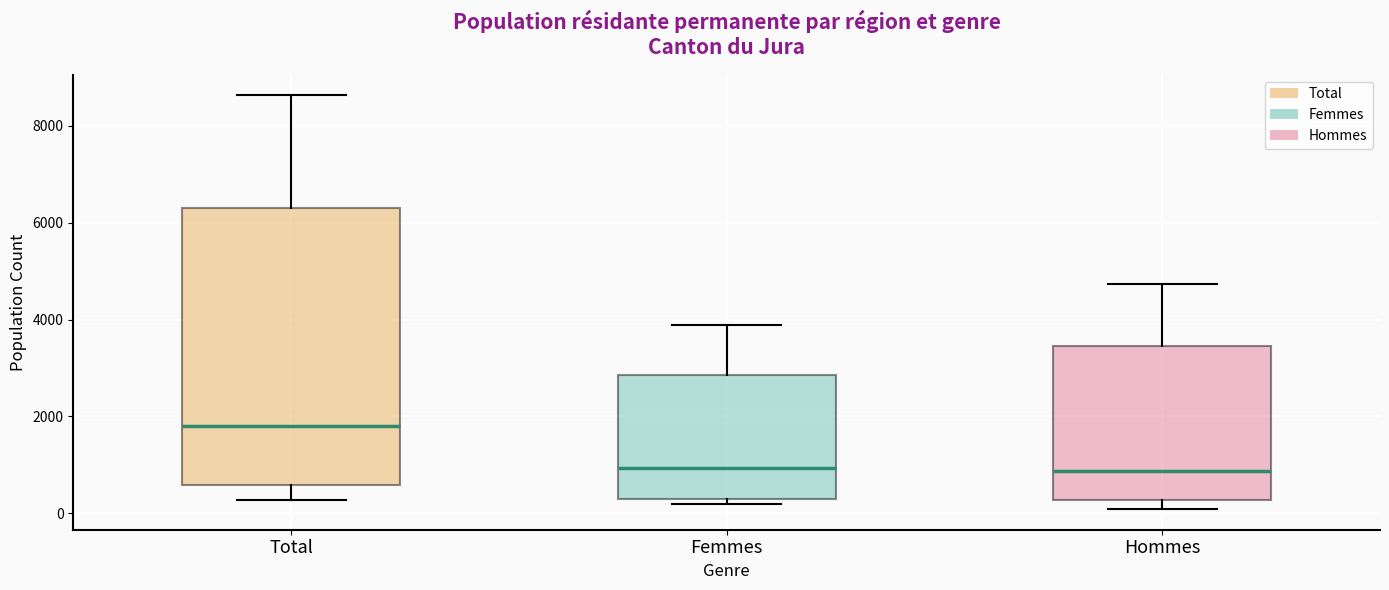

Reading left to right, transcribe this box plot: for each box, give where its median line is, the range the box spans, and where its two whiskers end, as read against the y-axis. The values are not printed on the chart, so give them approximately, as read against the axis.

Total: median 1800, box 600 to 6200, whiskers 200 to 8600
Femmes: median 1000, box 200 to 2800, whiskers 200 (just below the box's lower edge) to 3800
Hommes: median 800, box 200 to 3400, whiskers 0 to 4800